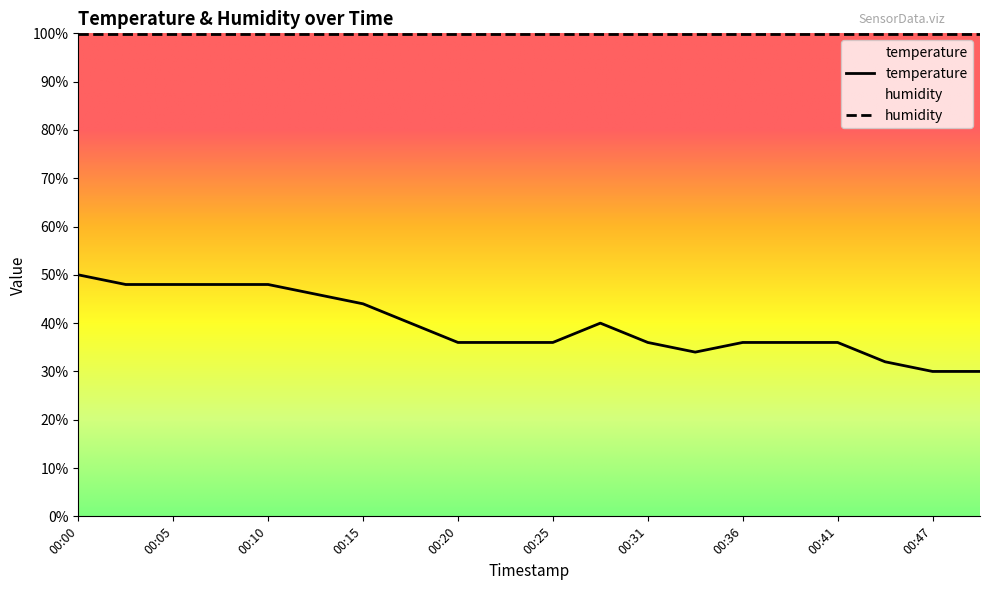

The chart shows a value of 63 at 00:36. True or false?

False